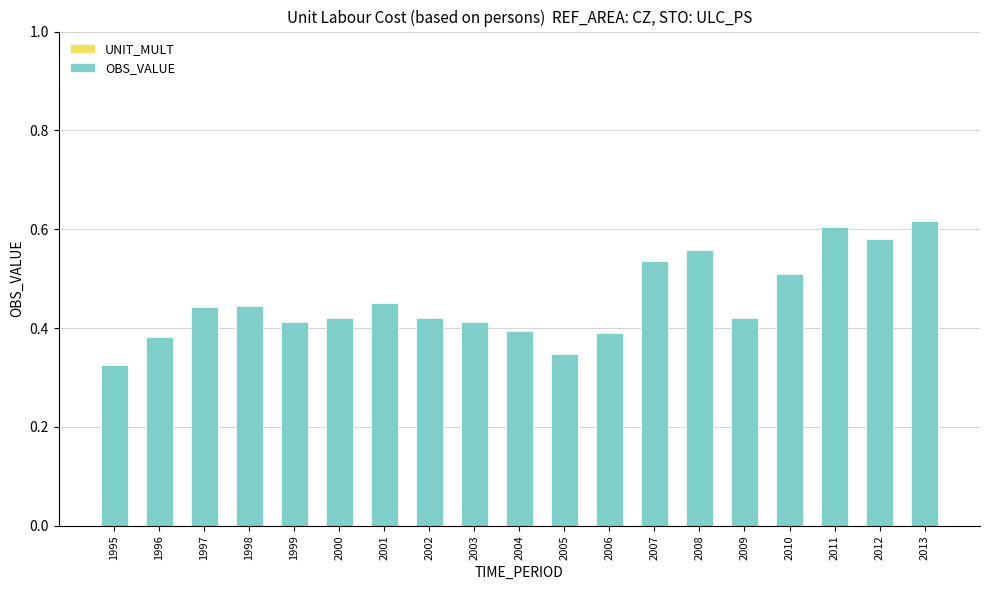

Is it true that the value at 2012 is 0.6?

True